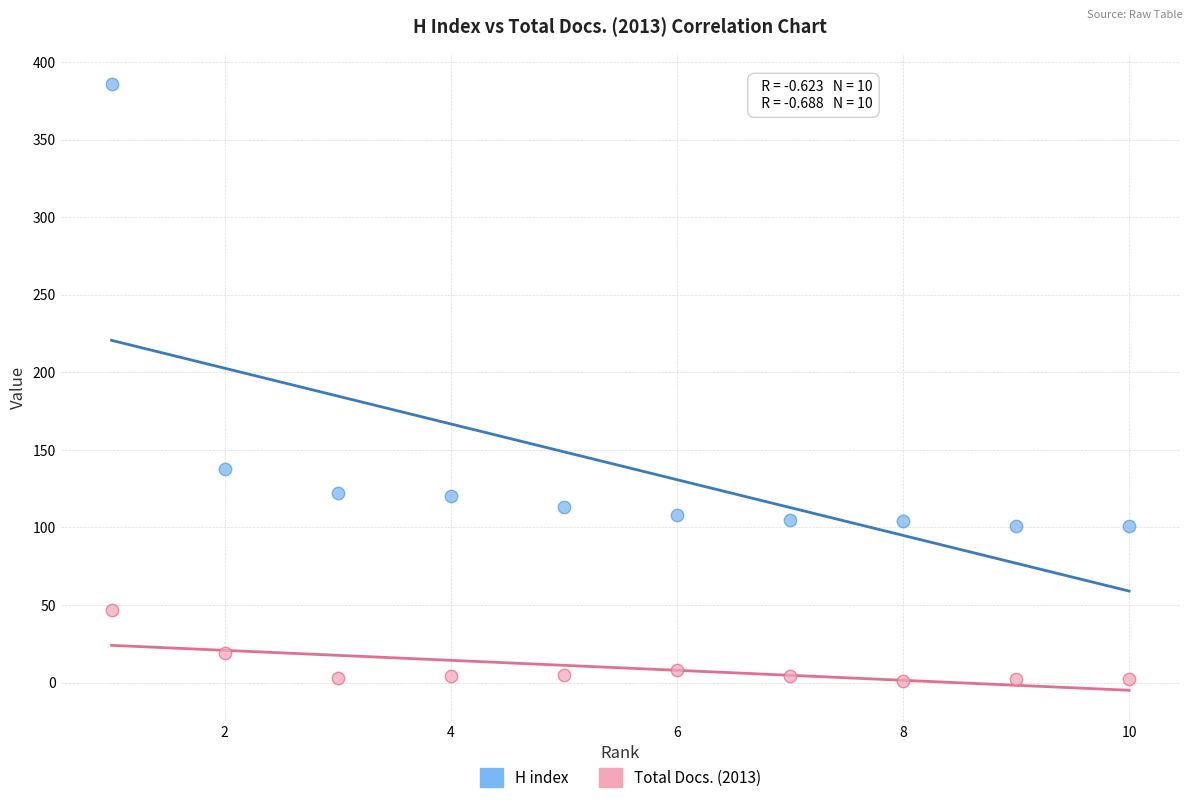

Across all data points, what is the range of X values (max minus min)?

9